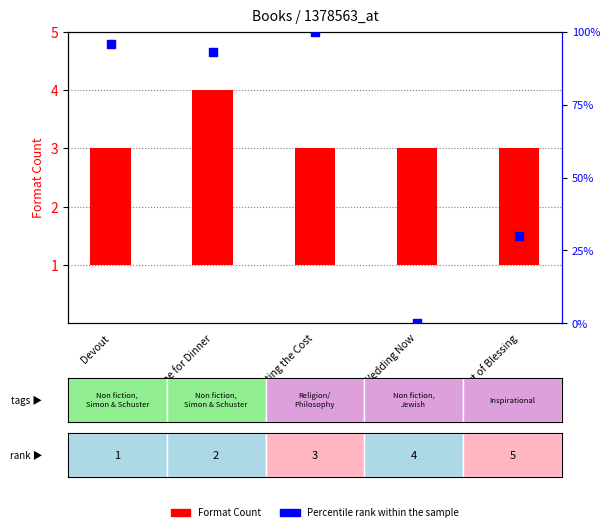

What are all the series names shown in the legend?

Format Count, Percentile rank within the sample